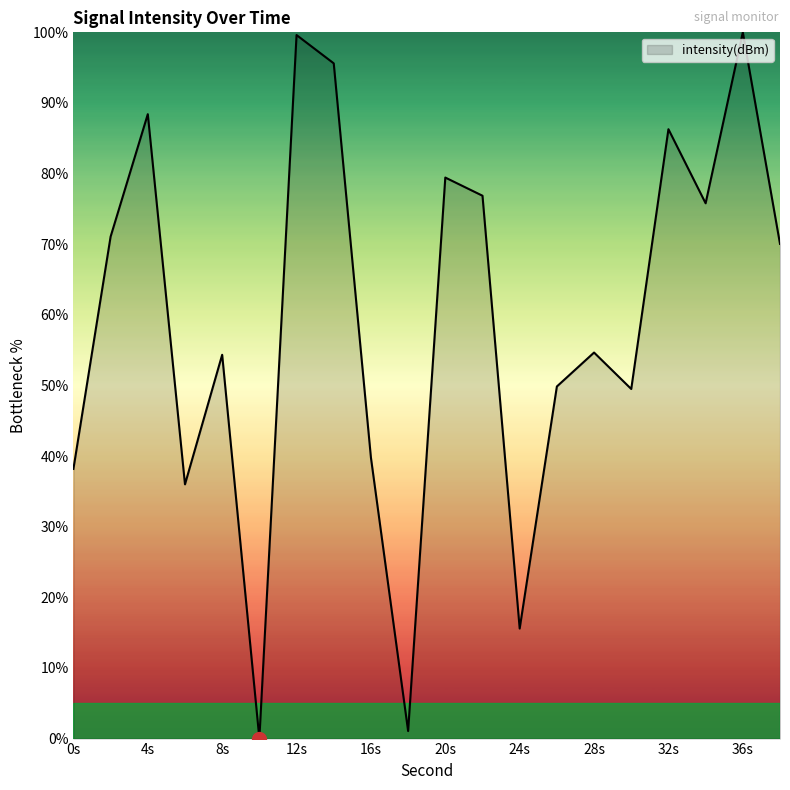

What is the average value?

59.1